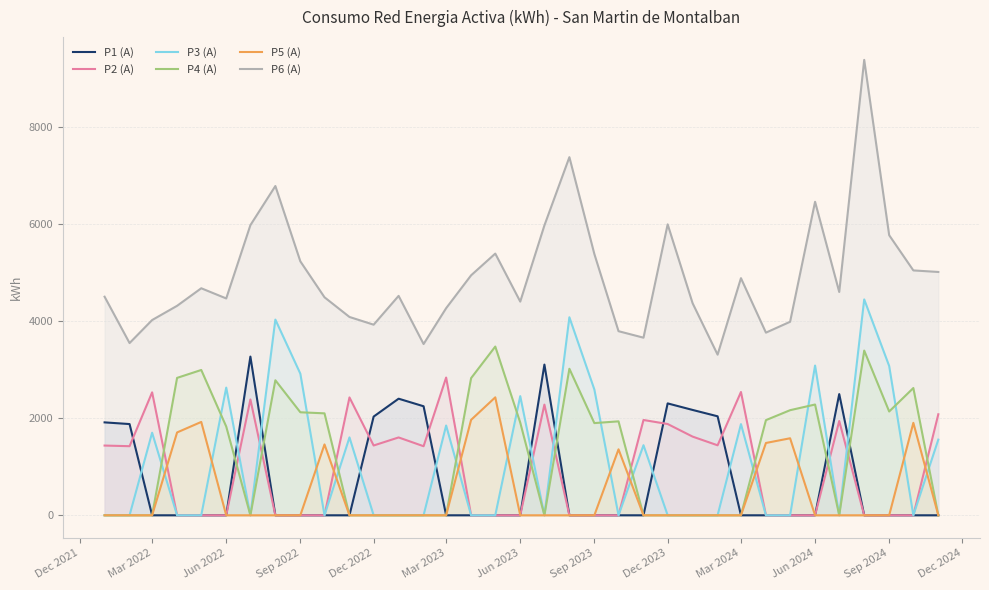

True or false: P3 (A) has a value of 3756.2 at Jun 2023.

False